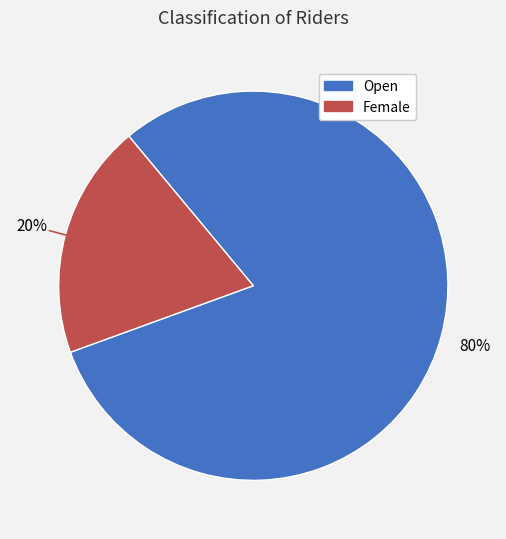

To the nearest percent, what is the average slice percentage?

50%